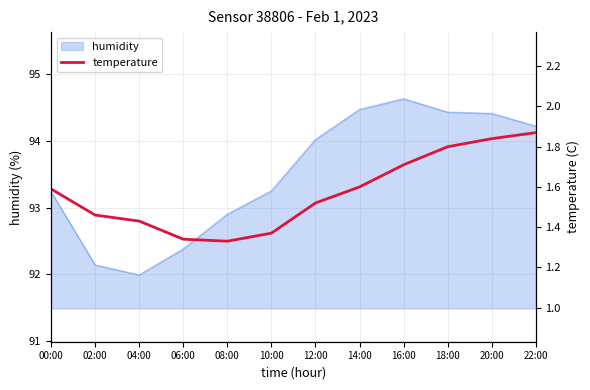

List the labels in order of value, largest first.

22:00, 20:00, 18:00, 16:00, 14:00, 00:00, 12:00, 02:00, 04:00, 10:00, 06:00, 08:00